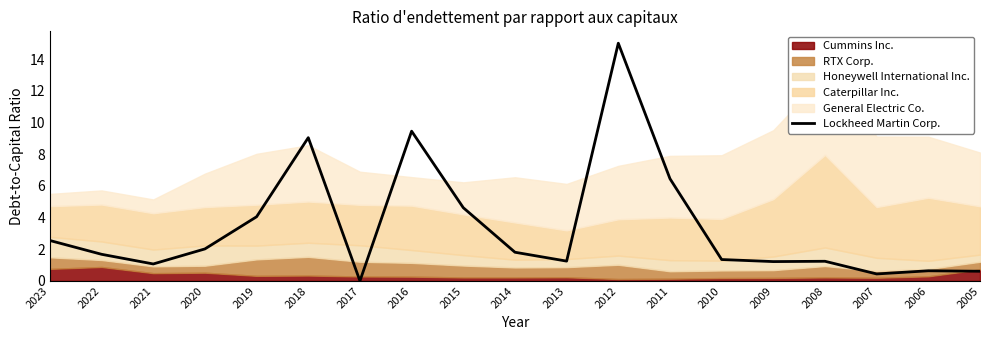

How many points are lower than both their immediate neighbors (excluding endpoints)?

5